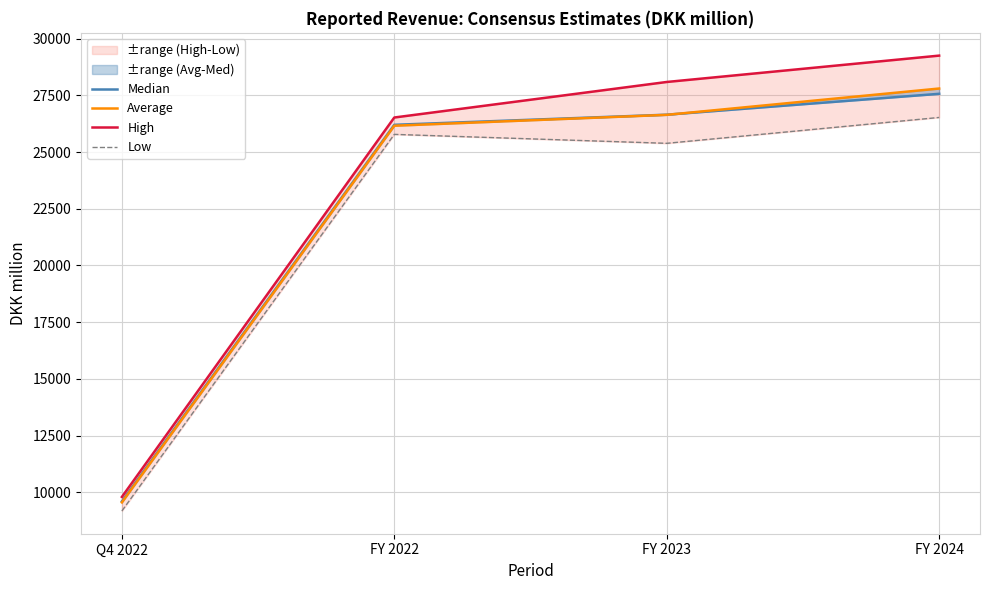

Is the value of Median at FY 2022 greater than the value of Average at FY 2024?

No